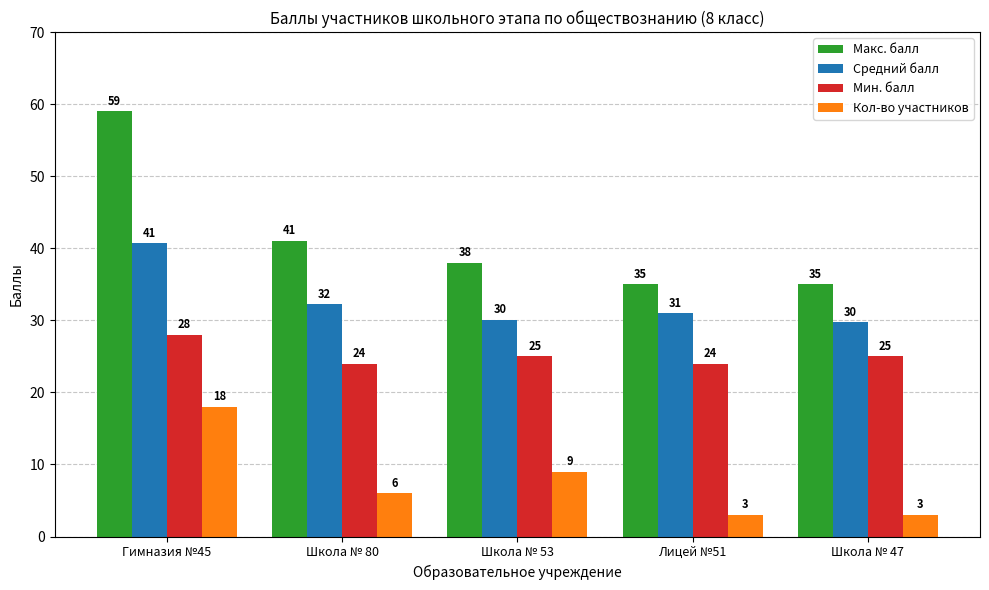

Which series has the largest total across all categories?

Макс. балл